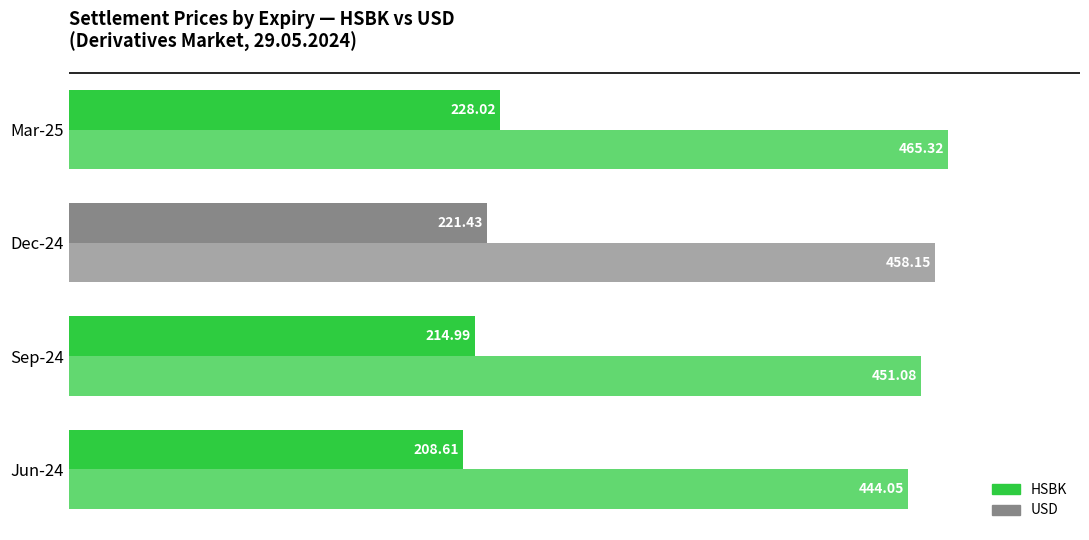

Reading left to right, transcribe all the data shown in this chart.

HSBK: 208.6	215.0	221.4	228.0
USD: 444.1	451.1	458.1	465.3